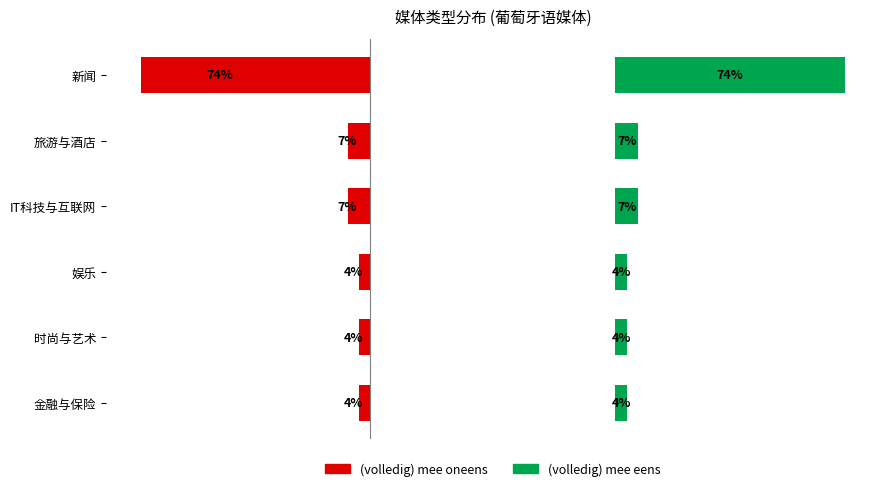

At how many categories does at least one series exceed -5?

6